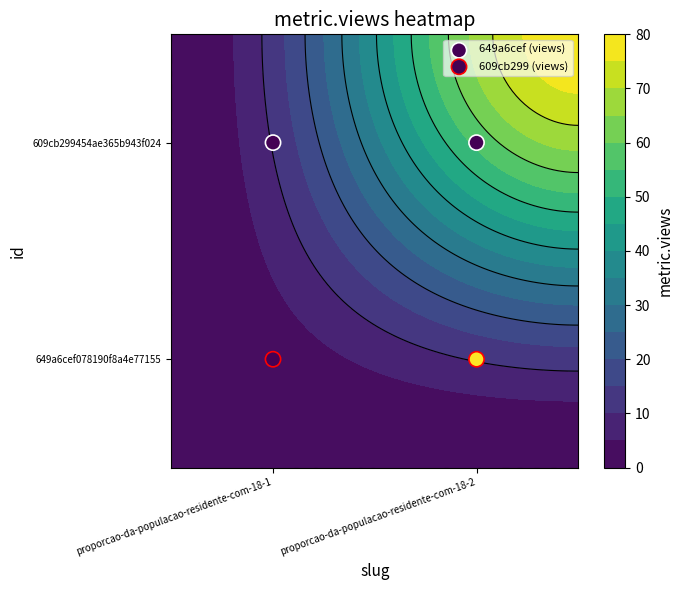

List the series in order of their overall mean, lowest first.

609cb299 (views), 649a6cef (views)